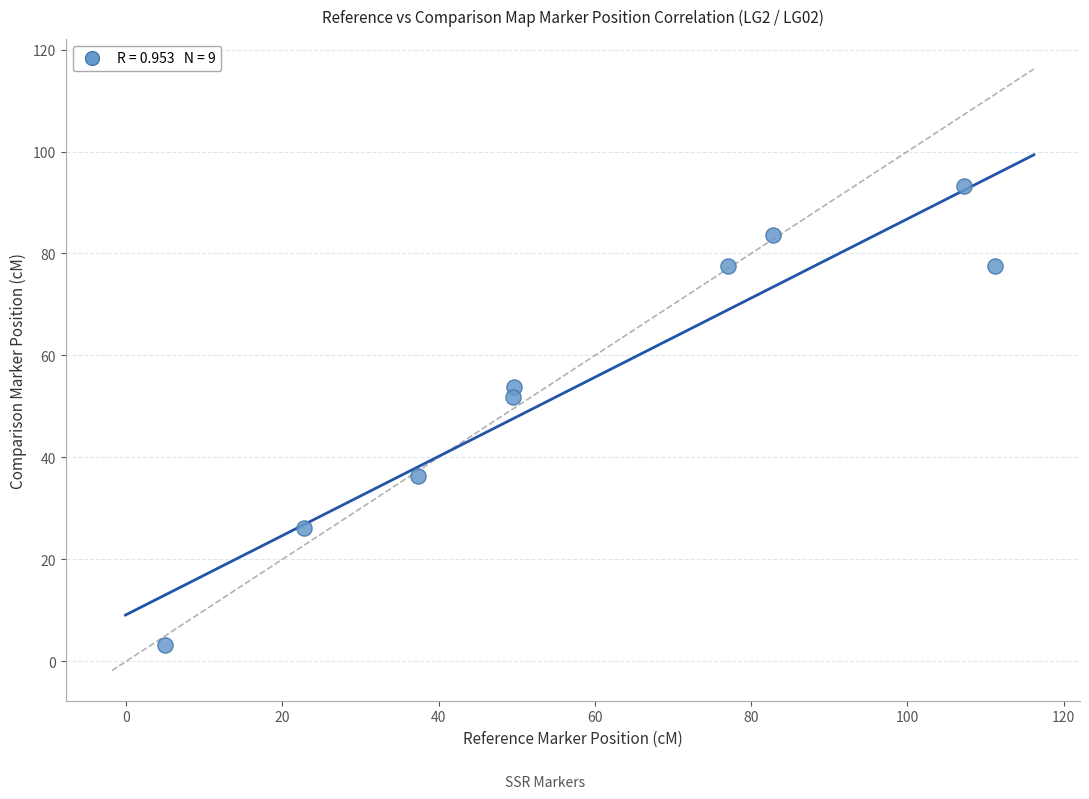

What Y value in the scatter plot is closest to 48?

51.9